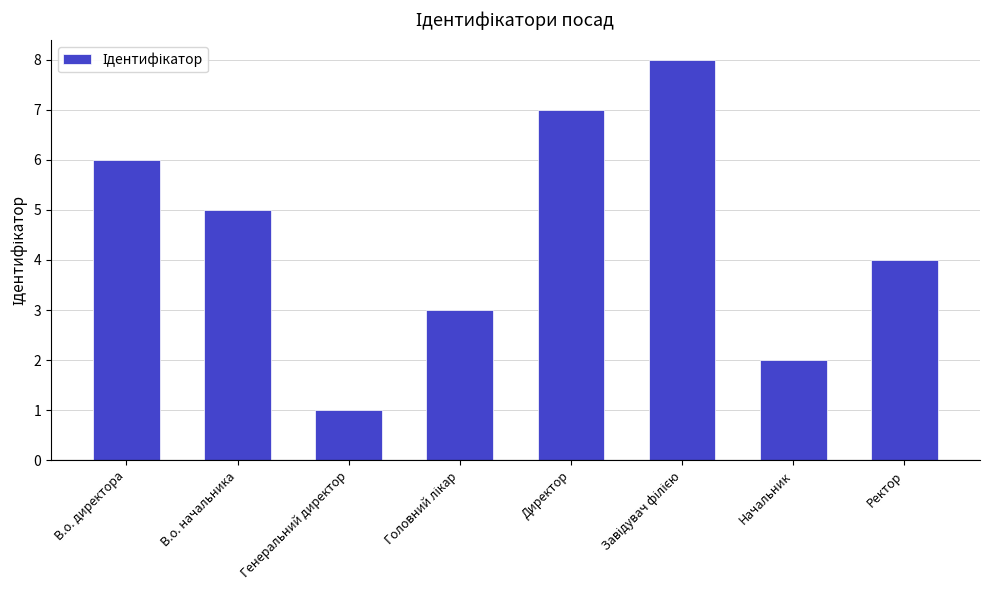

What is the change in value from В.о. директора to Начальник?

-4